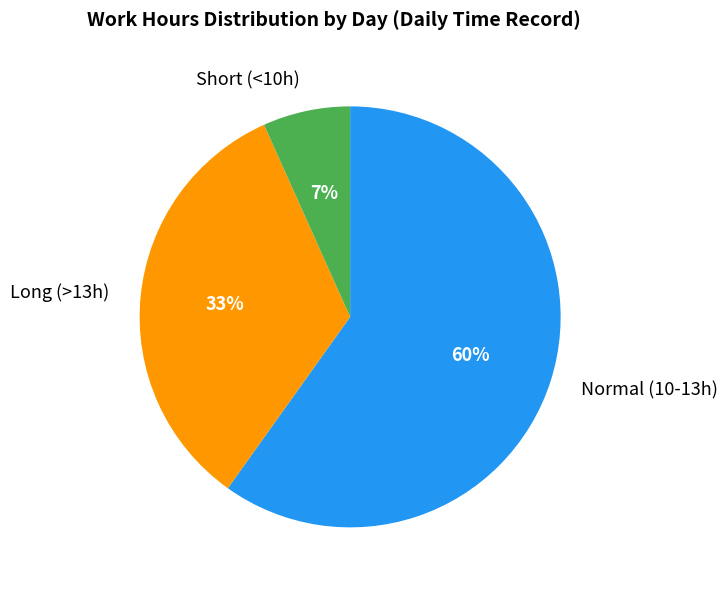

To the nearest percent, what is the difference between the largest and smallest slice percentages?

53%